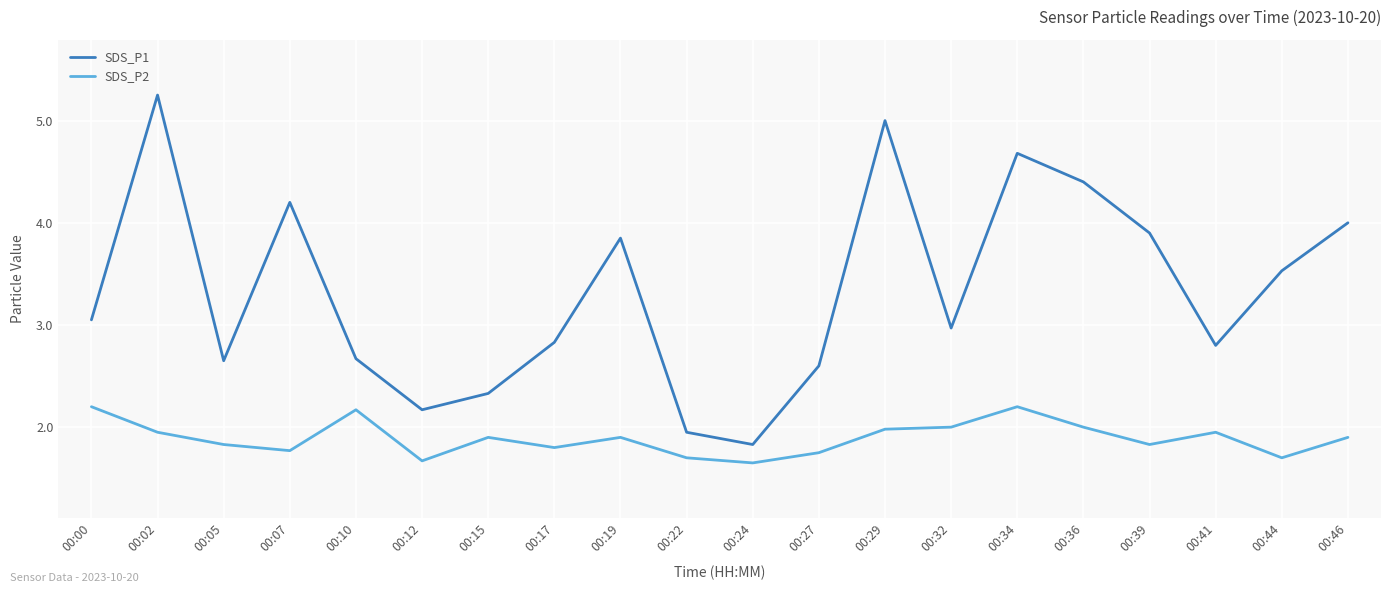

At which category does the chart reach its peak across all series?

00:02